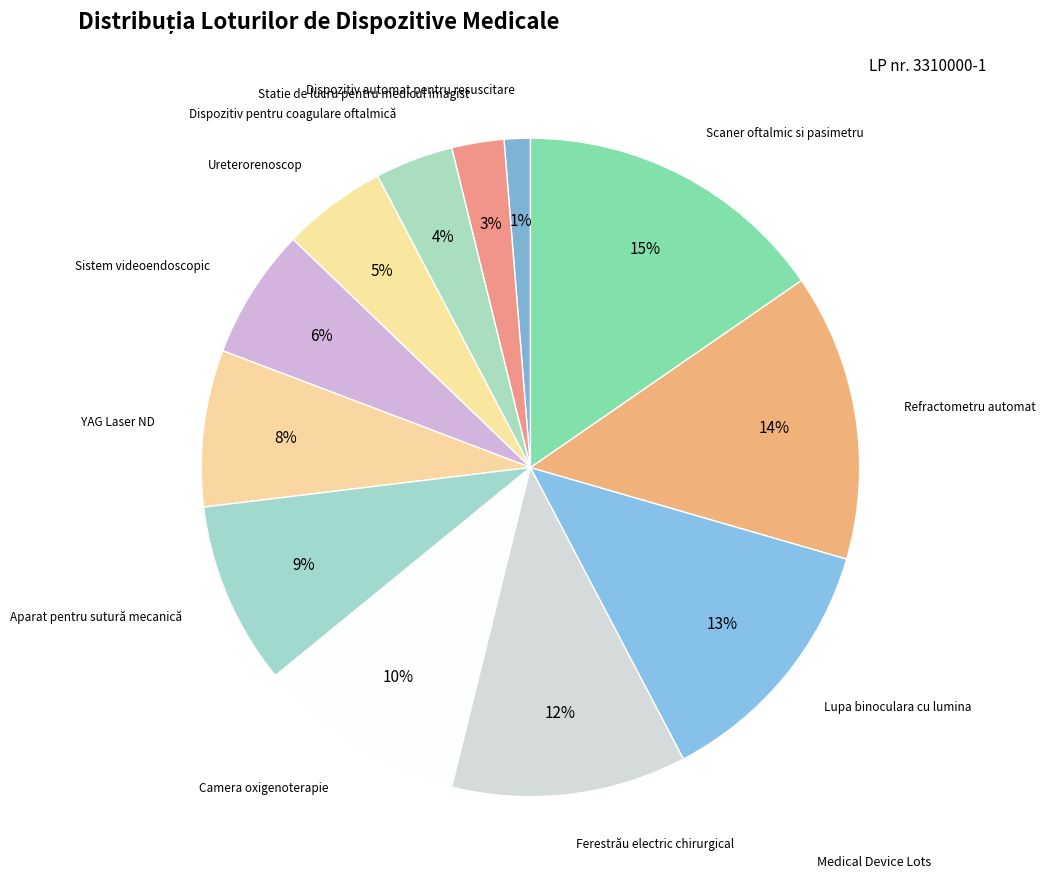

Count the number of slices in the pie.

12